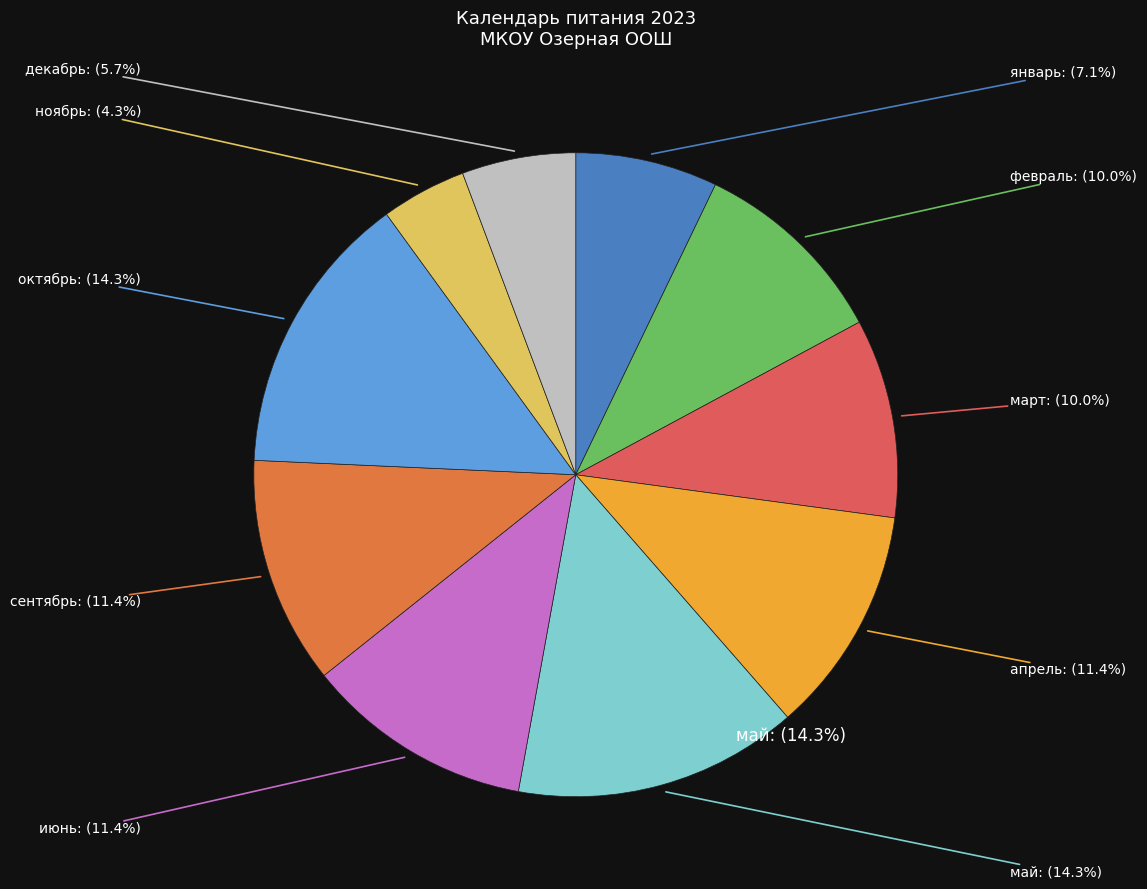

To the nearest percent, what portion does ноябрь represent?

4%